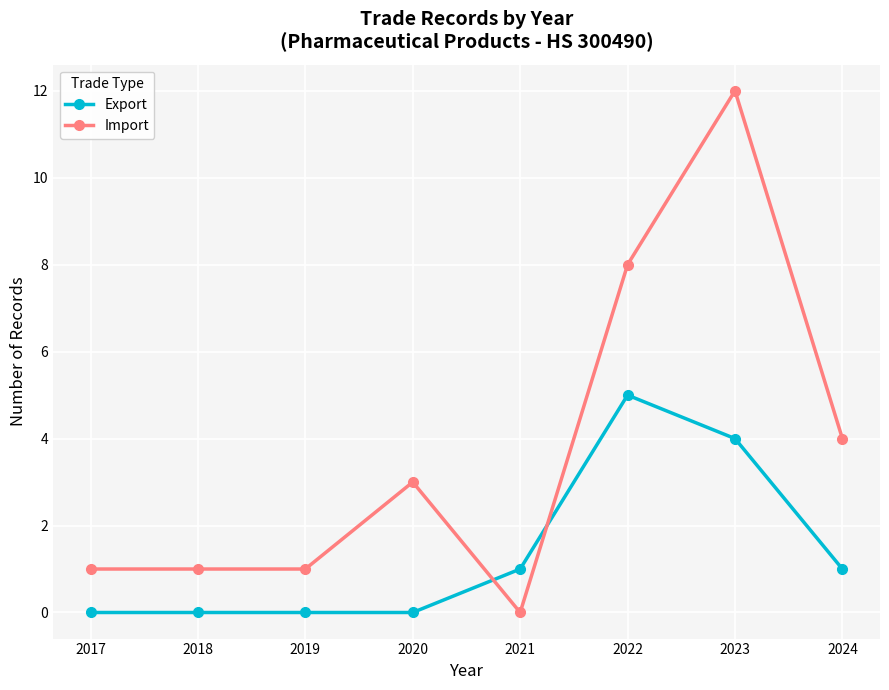

How many data points in Import are less than 3?

4